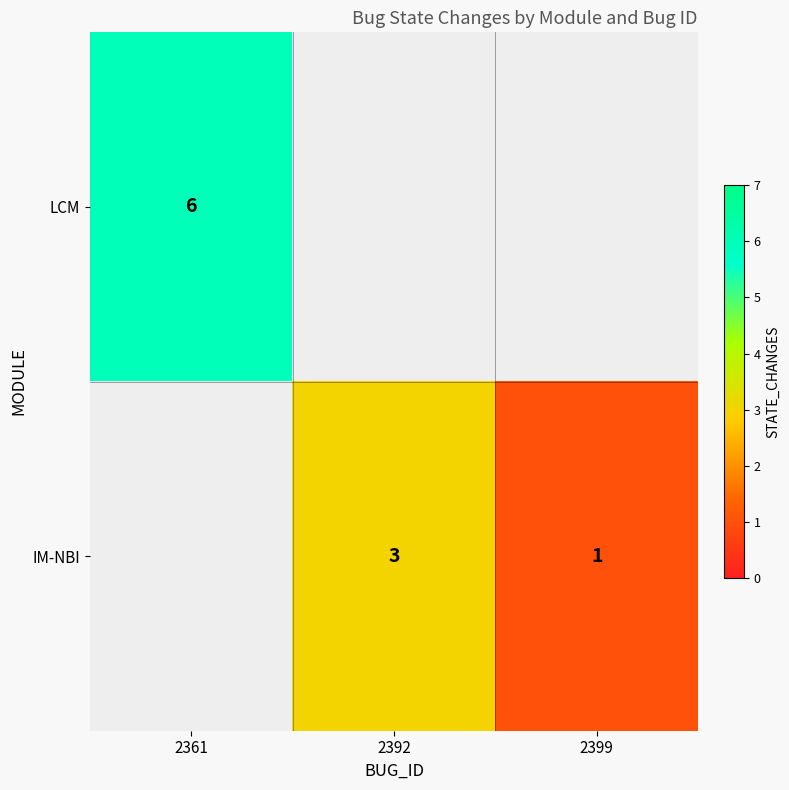

The IM-NBI series shows 0 at 2399. True or false?

False